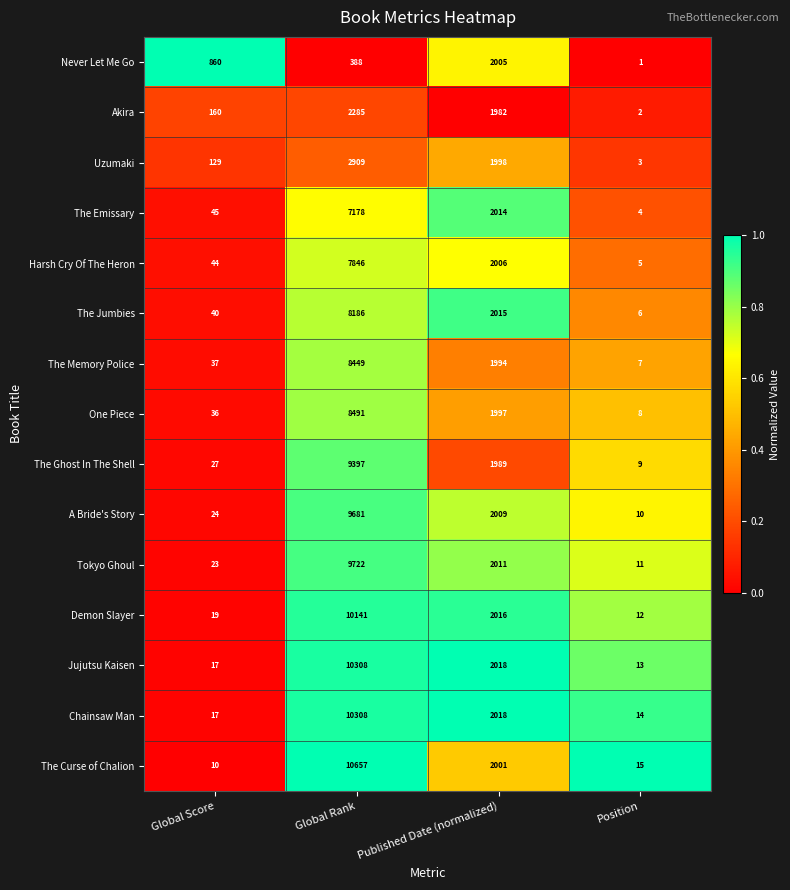

What is the approximate value of The Ghost In The Shell at Published Date (normalized), to the nearest 100?

2000